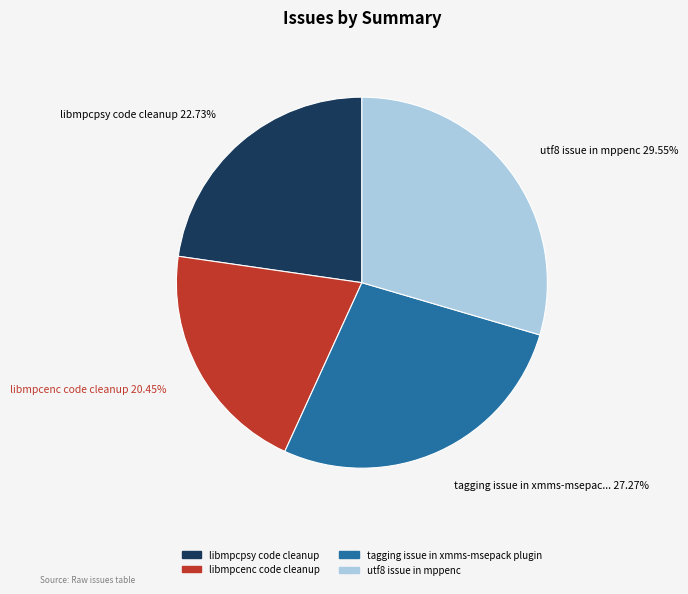

Which category has the biggest portion of the pie?

utf8 issue in mppenc